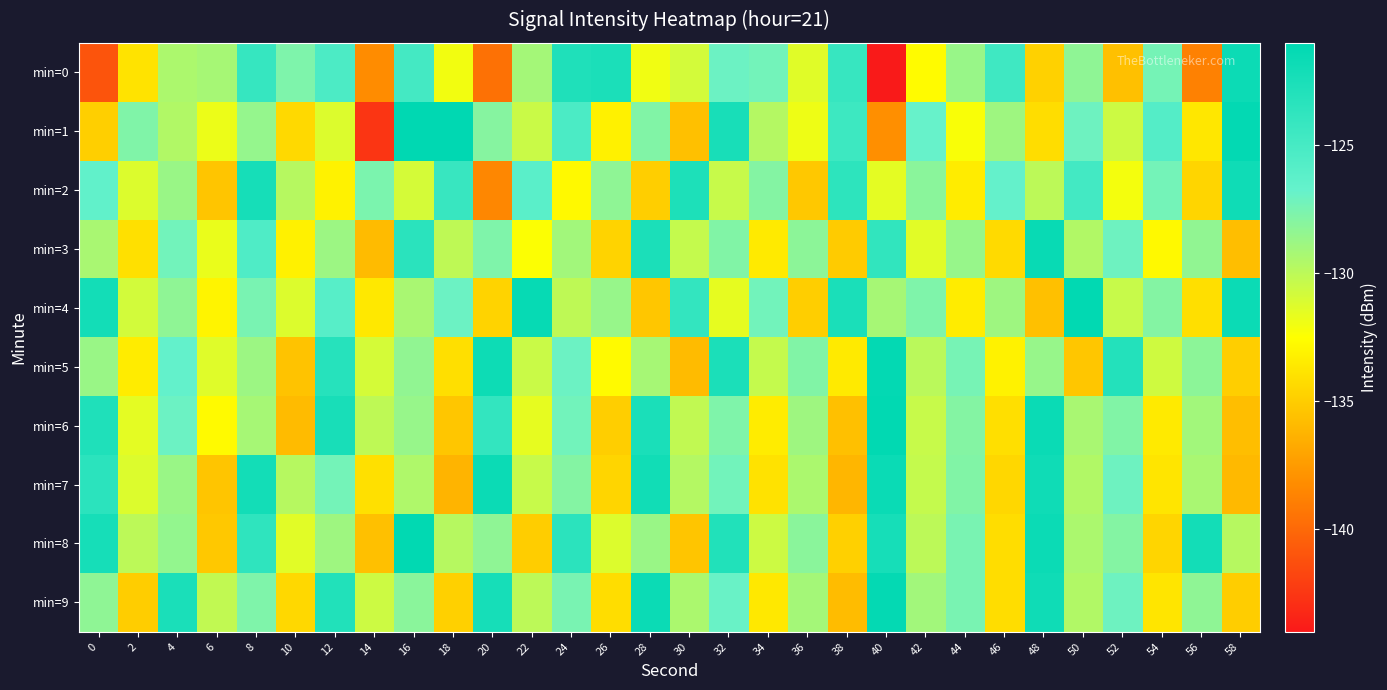

Reading left to right, what are all the values shown in this chart?

min=0: 0=-141.0	2=-133.9	4=-129.4	6=-129.2	8=-124.1	10=-127.6	12=-125.4	14=-138.2	16=-124.9	18=-132.0	20=-139.6	22=-129.1	24=-122.8	26=-122.6	28=-132.0	30=-130.9	32=-127.0	34=-127.3	36=-131.4	38=-124.2	40=-143.9	42=-132.6	44=-128.7	46=-124.6	48=-134.8	50=-128.3	52=-135.6	54=-127.4	56=-138.8	58=-121.8
min=1: 0=-134.9	2=-127.7	4=-129.6	6=-131.8	8=-128.5	10=-134.4	12=-131.2	14=-142.6	16=-121.1	18=-121.0	20=-128.0	22=-130.5	24=-125.3	26=-133.2	28=-127.8	30=-135.6	32=-122.4	34=-129.7	36=-131.9	38=-124.5	40=-138.1	42=-126.8	44=-132.3	46=-128.9	48=-134.2	50=-127.1	52=-130.6	54=-125.8	56=-133.7	58=-121.2
min=2: 0=-126.5	2=-131.2	4=-128.7	6=-135.4	8=-122.3	10=-129.8	12=-133.1	14=-127.6	16=-130.9	18=-124.2	20=-138.5	22=-126.1	24=-132.8	26=-128.3	28=-134.9	30=-122.7	32=-130.4	34=-127.9	36=-135.2	38=-123.6	40=-131.5	42=-128.1	44=-133.4	46=-126.7	48=-130.0	50=-124.8	52=-132.1	54=-127.3	56=-134.6	58=-121.9
min=3: 0=-129.3	2=-134.0	4=-127.2	6=-131.7	8=-125.5	10=-133.2	12=-128.8	14=-135.9	16=-123.4	18=-130.1	20=-127.7	22=-132.4	24=-129.0	26=-134.7	28=-122.6	30=-130.3	32=-127.8	34=-133.5	36=-128.2	38=-135.1	40=-123.8	42=-131.4	44=-128.6	46=-134.3	48=-121.5	50=-129.6	52=-127.1	54=-132.8	56=-128.4	58=-135.7
min=4: 0=-122.1	2=-130.8	4=-128.3	6=-133.0	8=-127.5	10=-131.2	12=-125.9	14=-133.6	16=-129.3	18=-127.0	20=-134.7	22=-121.4	24=-130.1	26=-128.6	28=-135.3	30=-123.9	32=-131.6	34=-127.2	36=-134.9	38=-122.5	40=-129.2	42=-127.7	44=-133.4	46=-128.9	48=-135.6	50=-121.1	52=-130.4	54=-127.9	56=-134.1	58=-121.7
min=5: 0=-128.7	2=-133.4	4=-126.6	6=-131.3	8=-128.8	10=-135.5	12=-123.2	14=-130.9	16=-128.4	18=-134.1	20=-121.8	22=-130.5	24=-127.0	26=-132.7	28=-129.2	30=-135.9	32=-122.6	34=-130.3	36=-127.8	38=-133.5	40=-121.2	42=-129.9	44=-127.4	46=-133.1	48=-128.6	50=-135.3	52=-123.0	54=-130.7	56=-128.2	58=-134.9
min=6: 0=-122.8	2=-131.5	4=-127.0	6=-132.7	8=-129.2	10=-135.9	12=-122.4	14=-130.1	16=-128.6	18=-135.3	20=-123.9	22=-131.6	24=-127.2	26=-134.9	28=-122.5	30=-130.2	32=-127.7	34=-133.4	36=-128.9	38=-135.6	40=-121.1	42=-130.4	44=-127.9	46=-134.1	48=-121.6	50=-129.3	52=-127.8	54=-133.5	56=-129.0	58=-135.7
min=7: 0=-123.5	2=-131.2	4=-128.7	6=-135.4	8=-122.1	10=-129.8	12=-127.3	14=-134.0	16=-129.5	18=-136.2	20=-121.7	22=-130.4	24=-127.9	26=-134.6	28=-122.0	30=-129.7	32=-127.2	34=-133.9	36=-129.4	38=-136.1	40=-121.6	42=-130.3	44=-127.8	46=-134.5	48=-121.9	50=-129.6	52=-127.1	54=-133.8	56=-129.3	58=-136.0
min=8: 0=-122.3	2=-130.0	4=-128.5	6=-135.2	8=-123.7	10=-131.4	12=-128.9	14=-135.6	16=-121.1	18=-129.8	20=-128.3	22=-135.0	24=-123.5	26=-131.2	28=-128.7	30=-135.4	32=-122.9	34=-130.6	36=-128.1	38=-134.8	40=-122.3	42=-130.0	44=-127.5	46=-134.2	48=-121.7	50=-129.4	52=-127.9	54=-134.6	56=-122.1	58=-129.8
min=9: 0=-128.3	2=-135.0	4=-122.5	6=-130.2	8=-127.7	10=-134.4	12=-122.9	14=-130.6	16=-128.1	18=-134.8	20=-122.3	22=-130.0	24=-127.5	26=-134.2	28=-121.7	30=-129.4	32=-126.9	34=-133.6	36=-129.1	38=-135.8	40=-121.3	42=-129.0	44=-127.5	46=-134.2	48=-121.9	50=-129.6	52=-127.1	54=-133.8	56=-128.3	58=-135.0